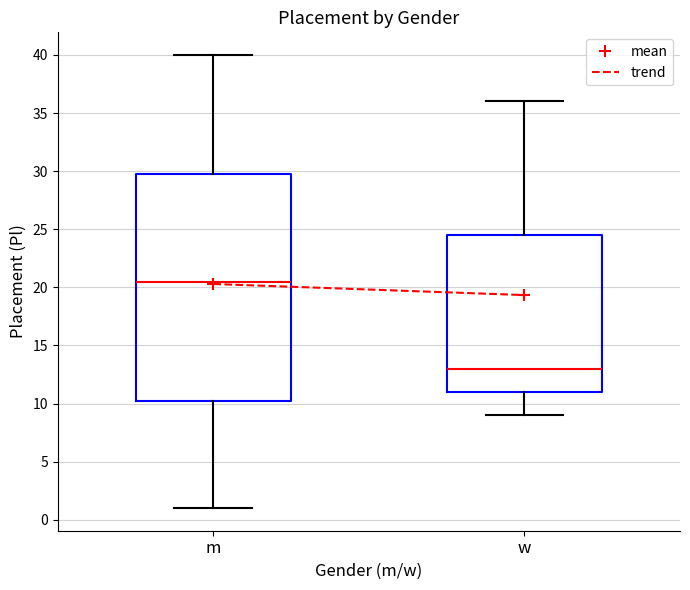

Reading left to right, transcribe this box plot: for each box, give where its median line is, the range the box spans, and where its two whiskers end, as read against the y-axis. The values are not printed on the chart, so give them approximately, as read against the axis.

m: median 20.5, box 10.5 to 30.0, whiskers 1.0 to 40.0
w: median 13.0, box 11.0 to 24.5, whiskers 9.0 to 36.0